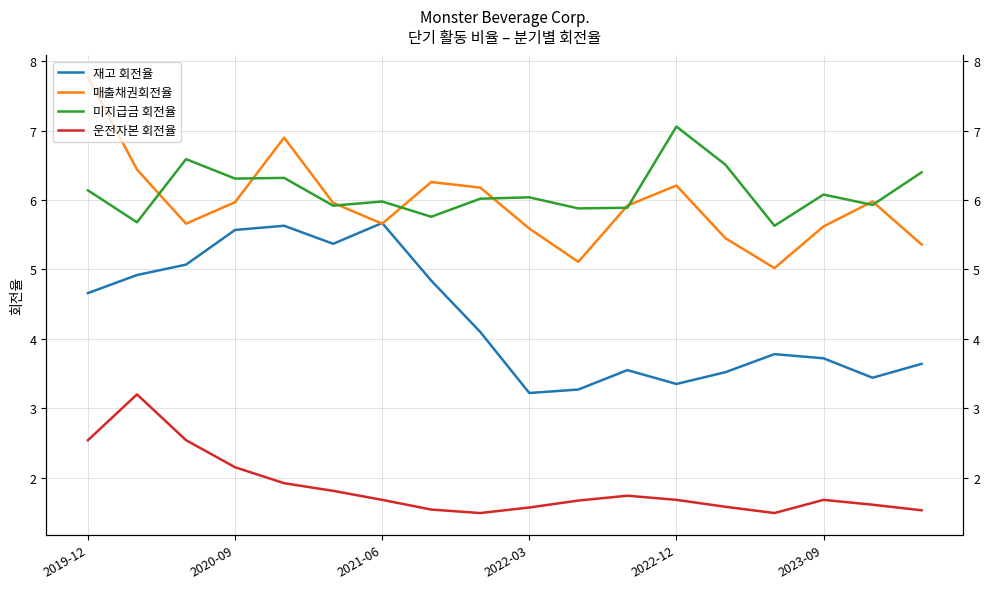

What is the approximate value of 미지급금 회전율 at 2021-06?

6.0